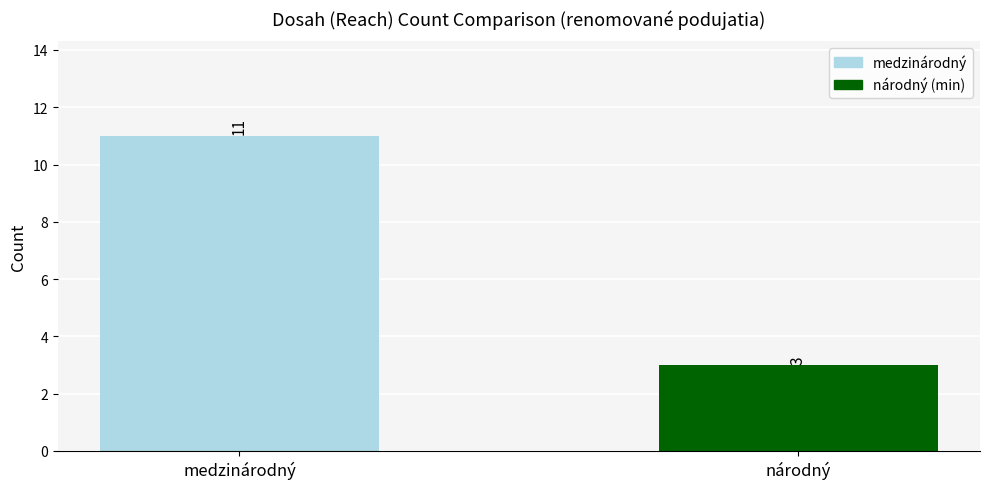

The chart shows a value of 11 at medzinárodný. True or false?

True